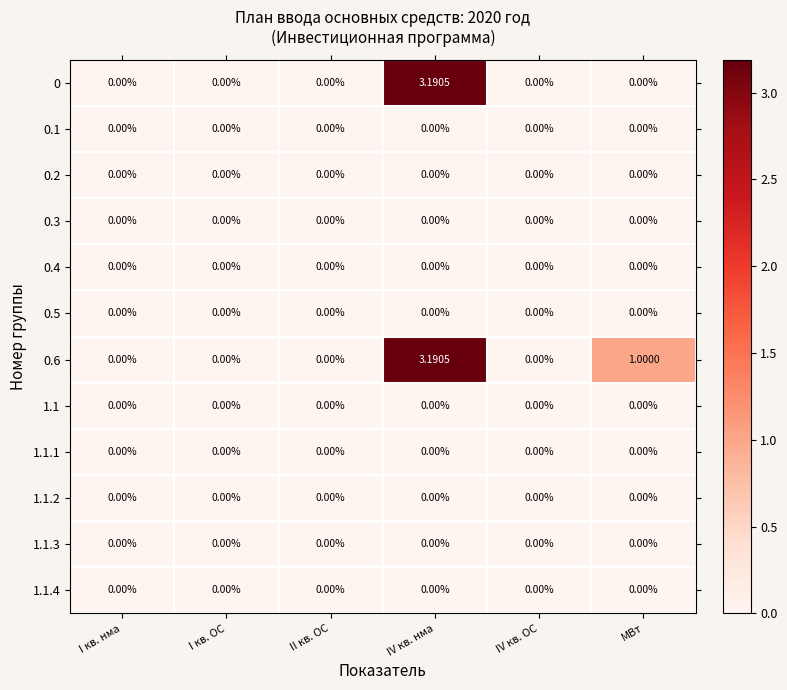

At which category does the chart reach its peak across all series?

IV кв. нма